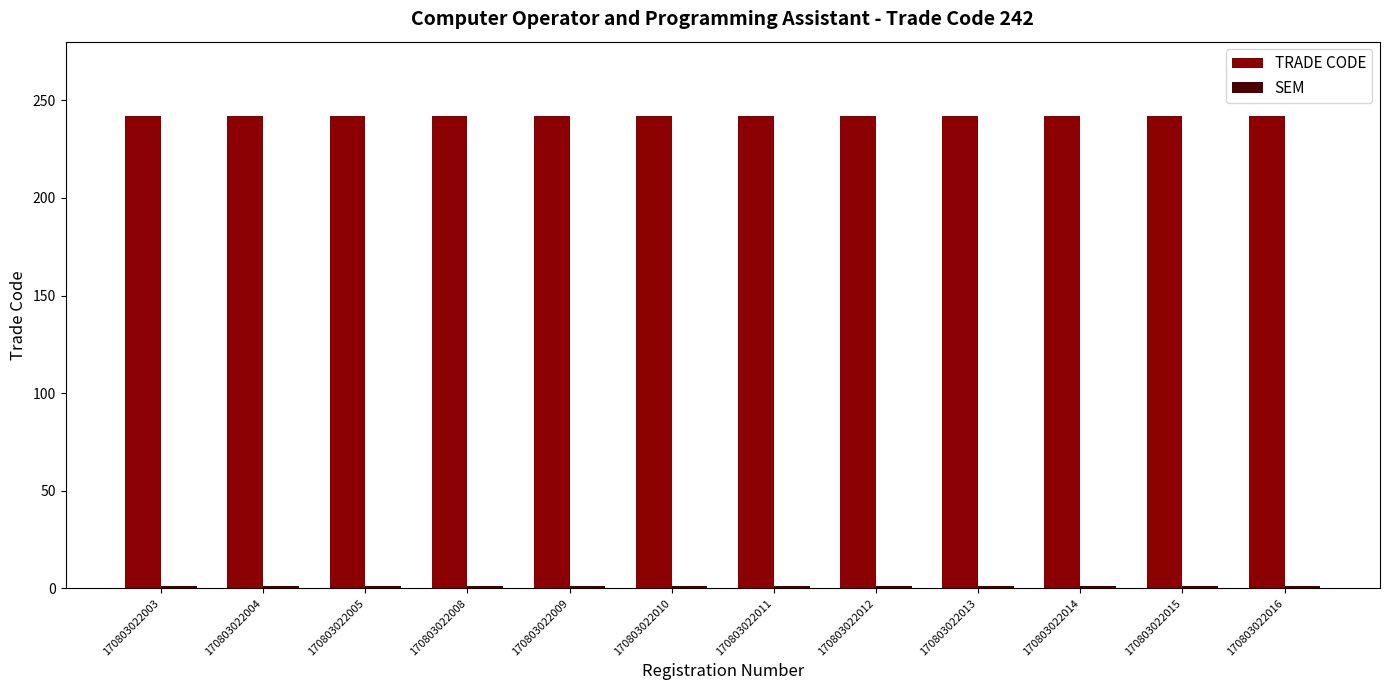

What is the value of the TRADE CODE bar at the 5th from the left?

242